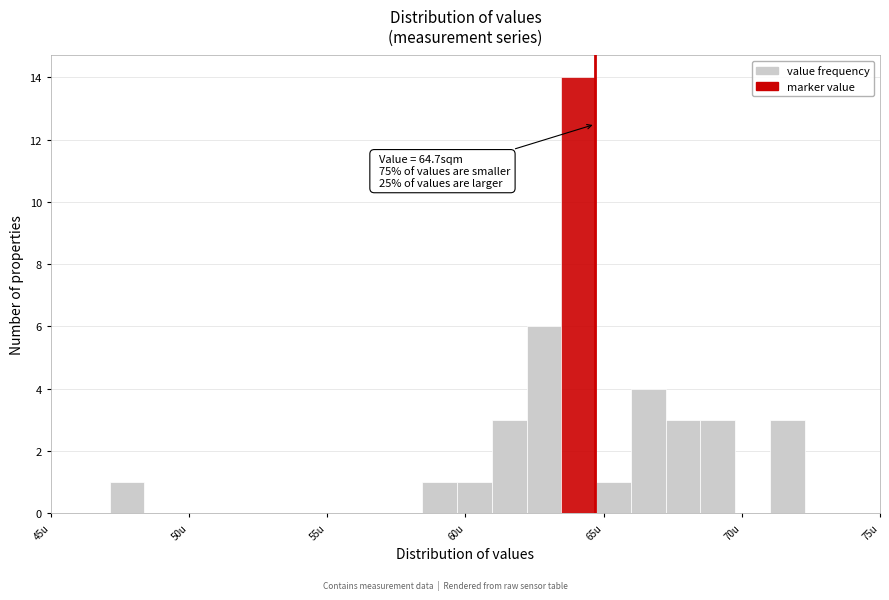

Read against the x-axis, roughly where is the centre of the tallest bar?

64.0